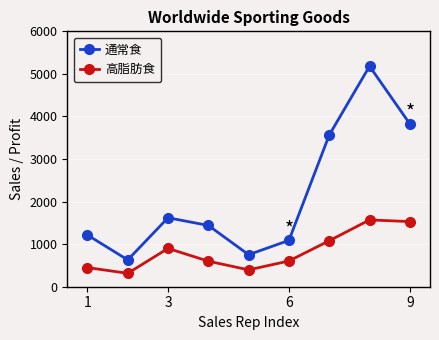

What is the average value of the 高脂肪食 series?

827